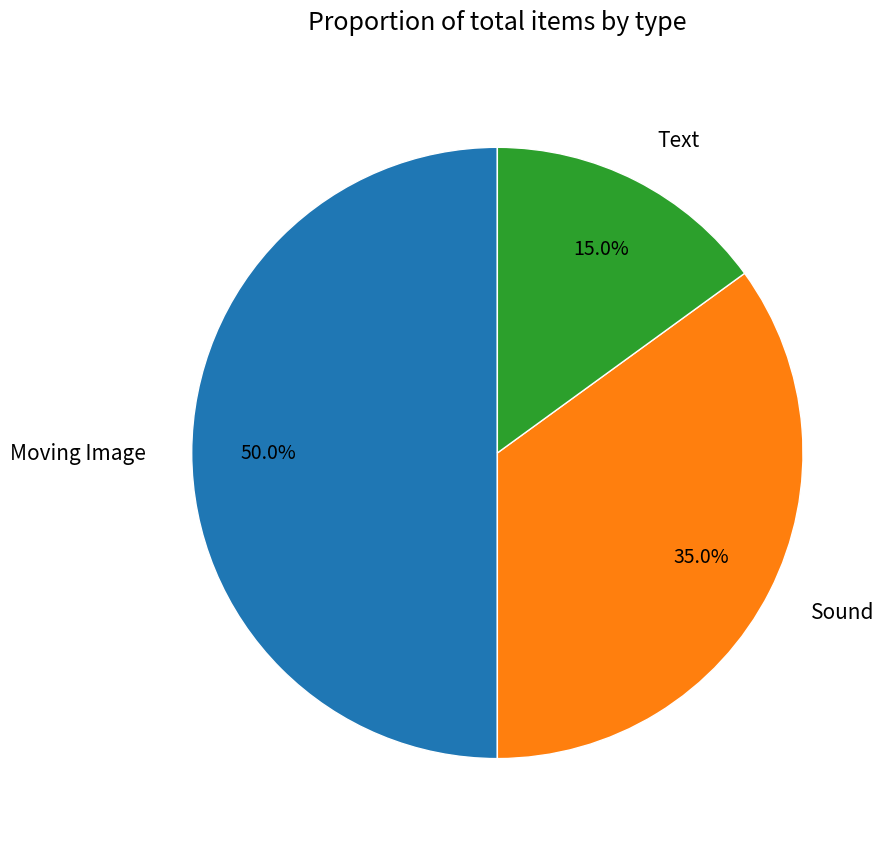

Is Text the majority of the pie?

No